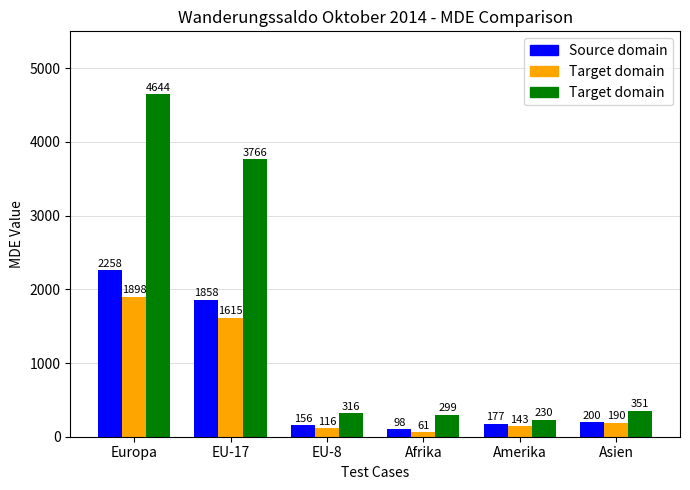

What is the maximum value shown in the chart?

4644